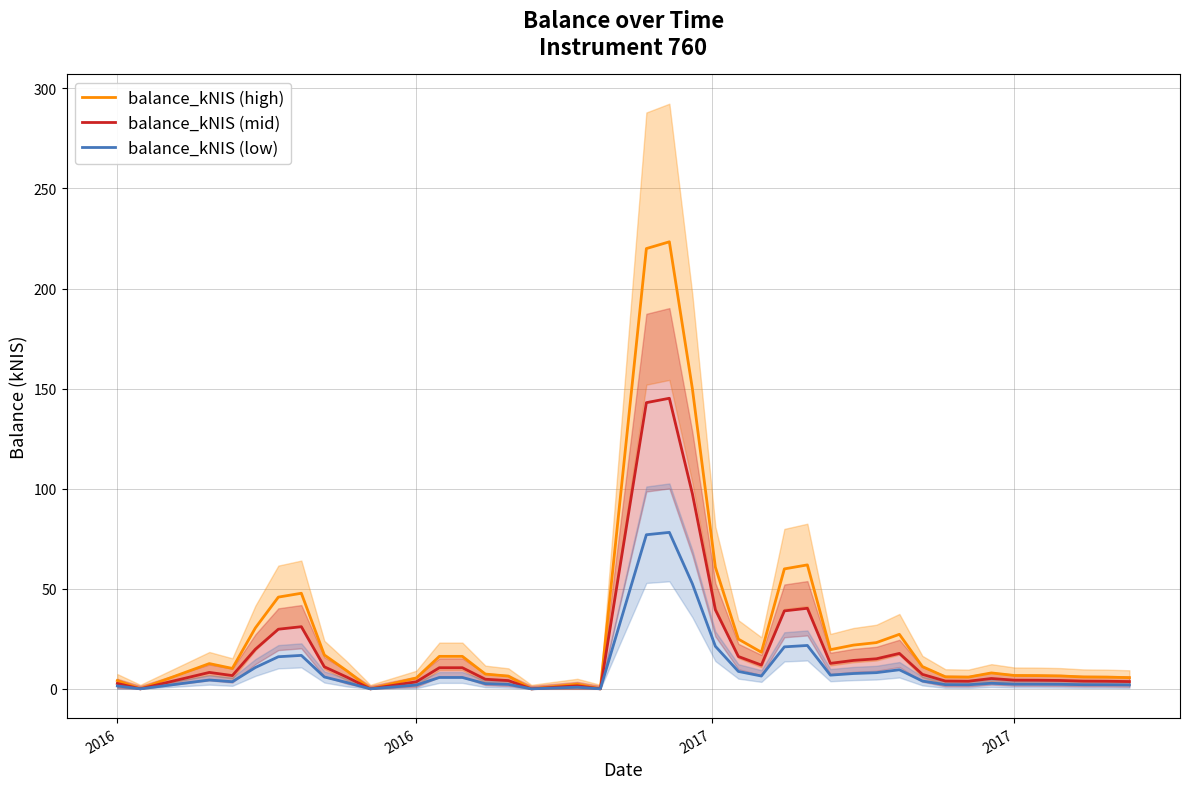

True or false: balance_kNIS (low) has more than 2 points higher than both neighbors.

True